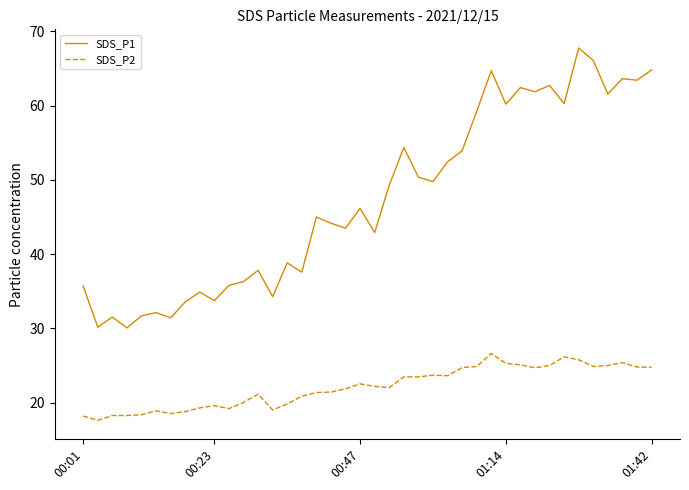

Does the chart display data point markers on the line(s)?

No